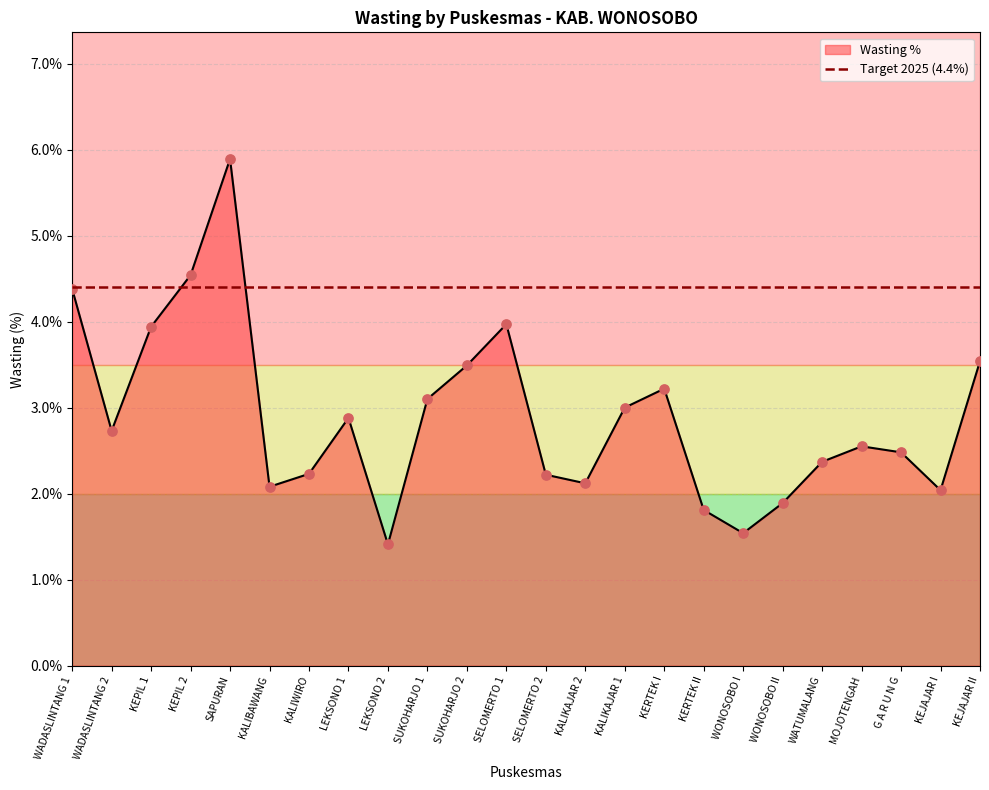

Approximately how many times larger is the value at WADASLINTANG 1 compared to G A R U N G?

1.8